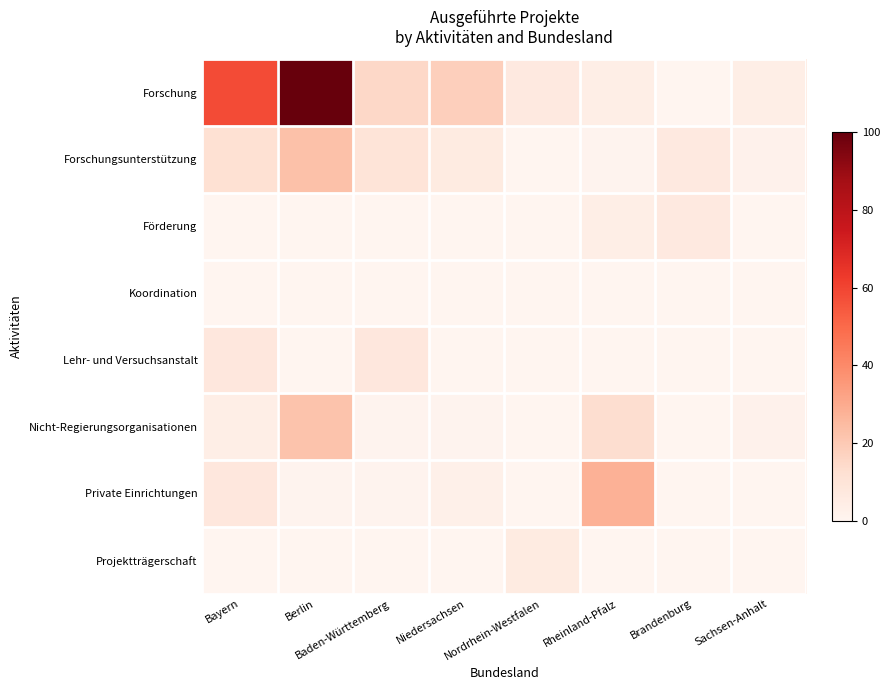

Reading right to left, list all the values displayed in this chart.

Forschung: Sachsen-Anhalt=4	Brandenburg=0	Rheinland-Pfalz=4	Nordrhein-Westfalen=7	Niedersachsen=18	Baden-Württemberg=15	Berlin=411	Bayern=58
Forschungsunterstützung: Sachsen-Anhalt=2	Brandenburg=7	Rheinland-Pfalz=1	Nordrhein-Westfalen=0	Niedersachsen=6	Baden-Württemberg=10	Berlin=23	Bayern=12
Förderung: Sachsen-Anhalt=0	Brandenburg=7	Rheinland-Pfalz=4	Nordrhein-Westfalen=0	Niedersachsen=0	Baden-Württemberg=0	Berlin=0	Bayern=0
Koordination: Sachsen-Anhalt=0	Brandenburg=0	Rheinland-Pfalz=0	Nordrhein-Westfalen=0	Niedersachsen=0	Baden-Württemberg=0	Berlin=0	Bayern=0
Lehr- und Versuchsanstalt: Sachsen-Anhalt=0	Brandenburg=0	Rheinland-Pfalz=0	Nordrhein-Westfalen=0	Niedersachsen=0	Baden-Württemberg=8	Berlin=0	Bayern=8
Nicht-Regierungsorganisationen: Sachsen-Anhalt=2	Brandenburg=0	Rheinland-Pfalz=13	Nordrhein-Westfalen=0	Niedersachsen=1	Baden-Württemberg=1	Berlin=22	Bayern=4
Private Einrichtungen: Sachsen-Anhalt=0	Brandenburg=0	Rheinland-Pfalz=28	Nordrhein-Westfalen=0	Niedersachsen=3	Baden-Württemberg=1	Berlin=1	Bayern=8
Projektträgerschaft: Sachsen-Anhalt=0	Brandenburg=0	Rheinland-Pfalz=0	Nordrhein-Westfalen=6	Niedersachsen=0	Baden-Württemberg=0	Berlin=0	Bayern=0